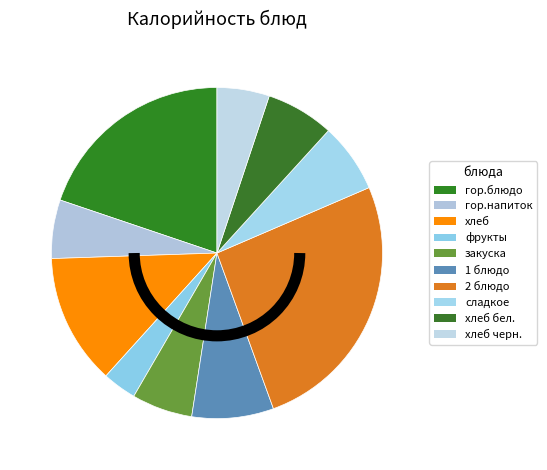

Does any single category account for the majority?

No